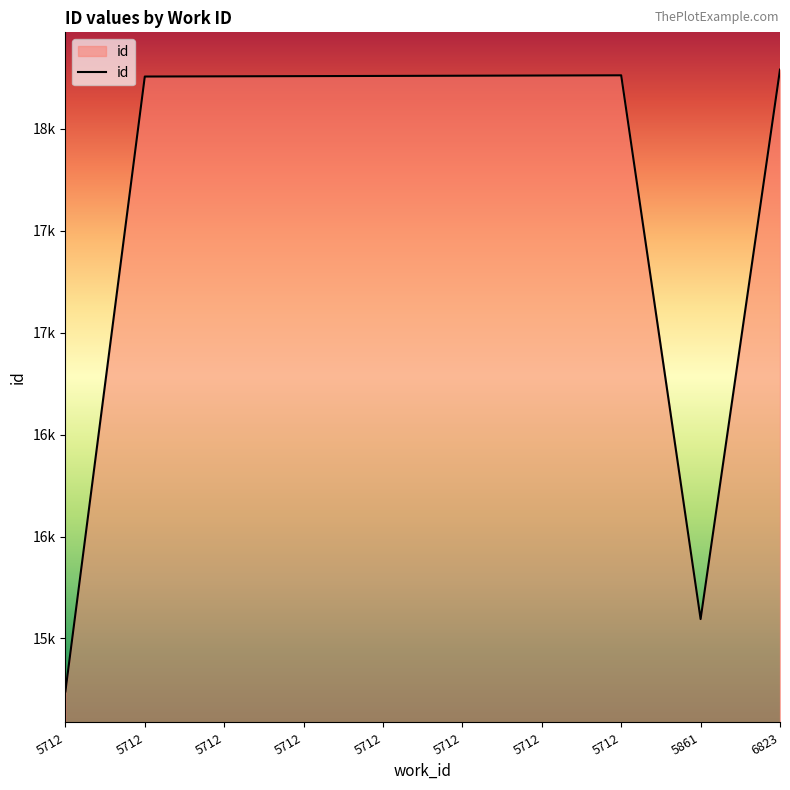

Where is the data nearest to the value 16765?

5861